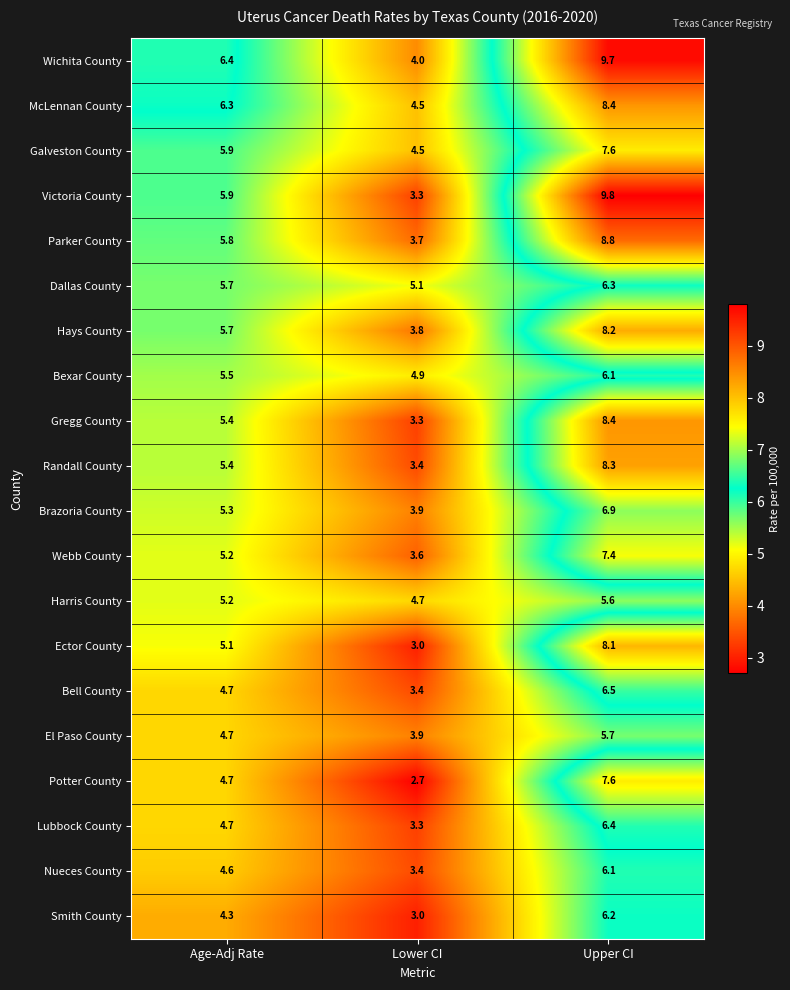

What is the highest value of the Potter County series?

7.6